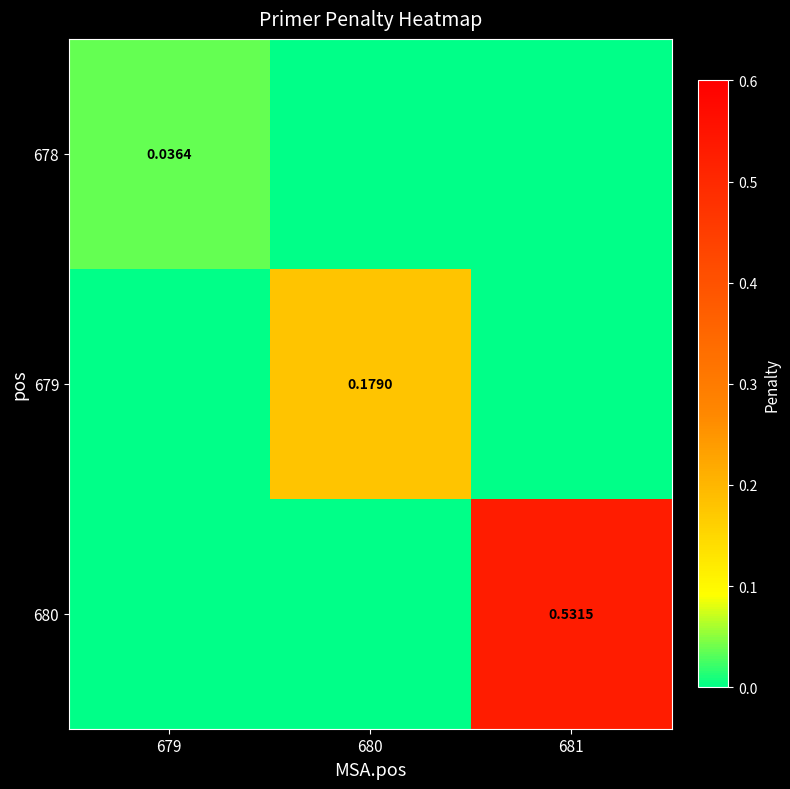

How many series are shown in this chart?

3